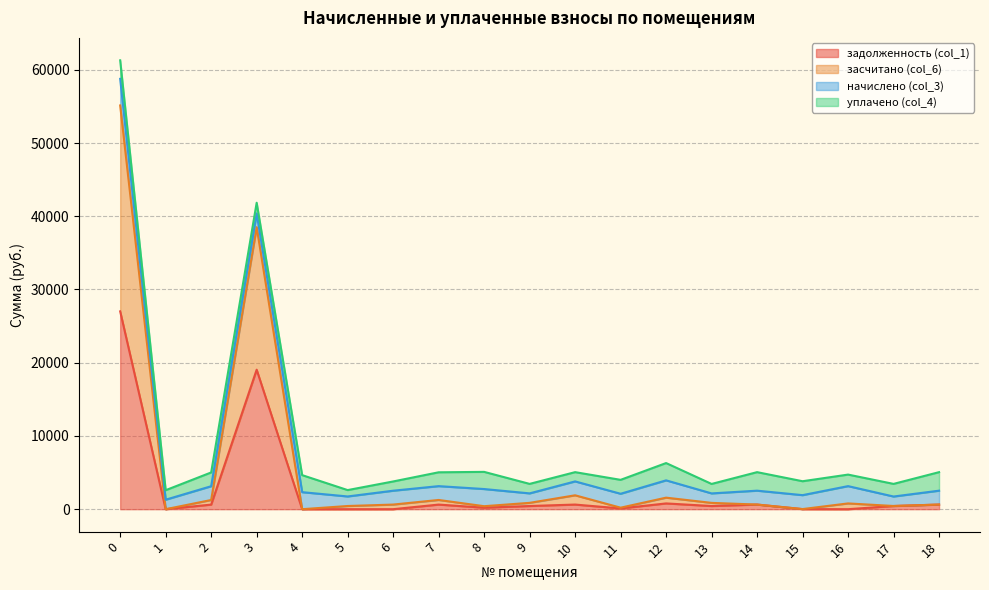

True or false: задолженность (col_1) and засчитано (col_6) intersect in this chart.

False